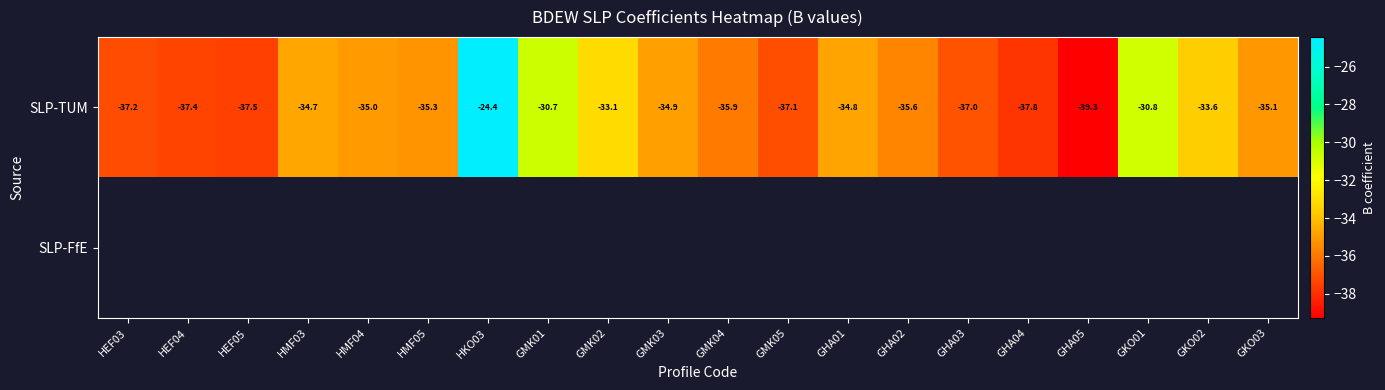

How many values in the SLP-TUM series are below -35?

11